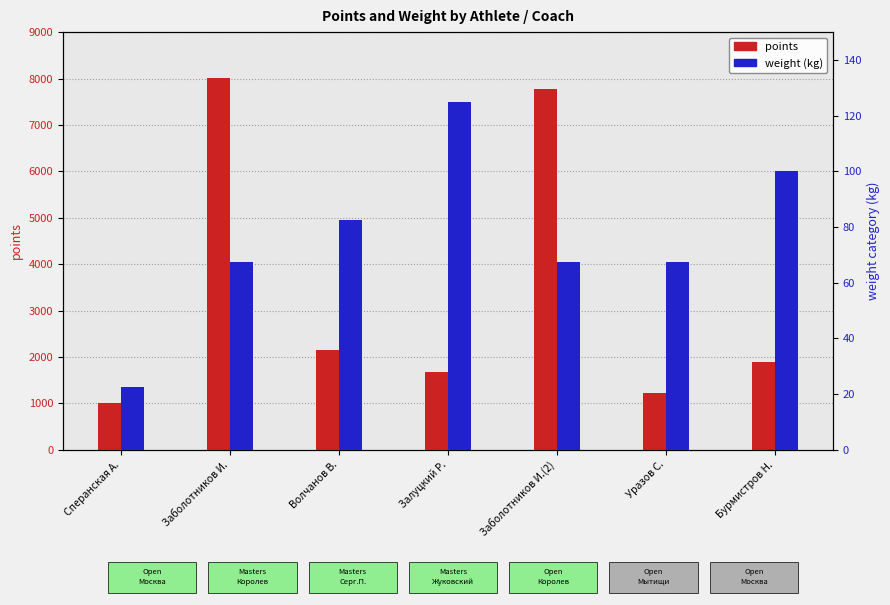

What is the minimum value for points?

997.7